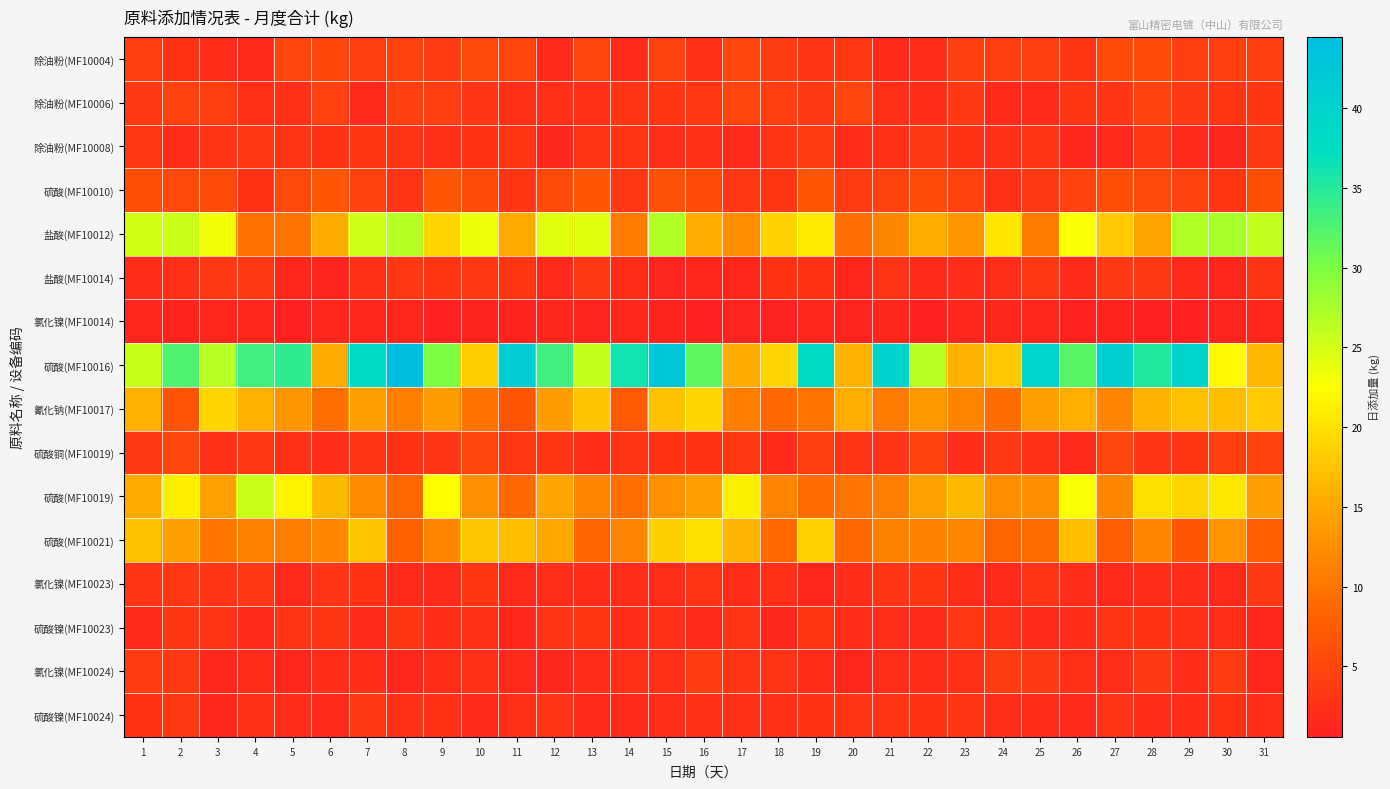

Between 15 and 28, which series saw the biggest shift?

row_4